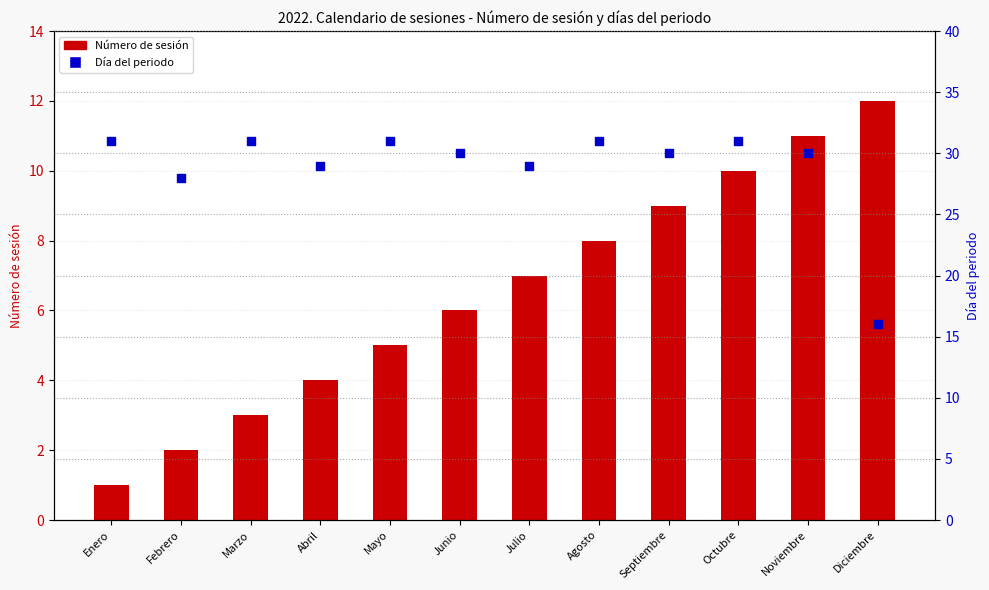

What is the total value across all series at Enero?

32